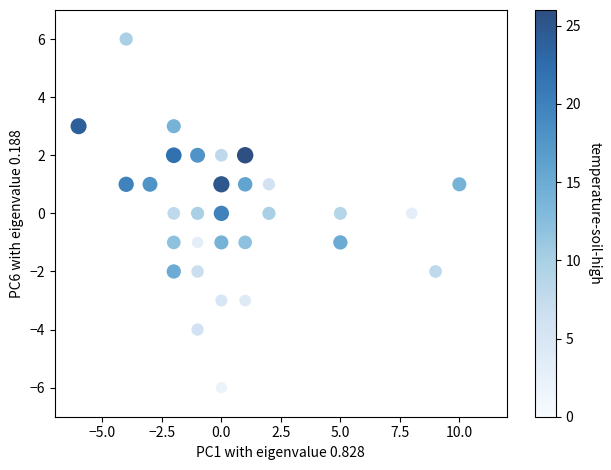

What is the range of Y values (max minus min)?

12